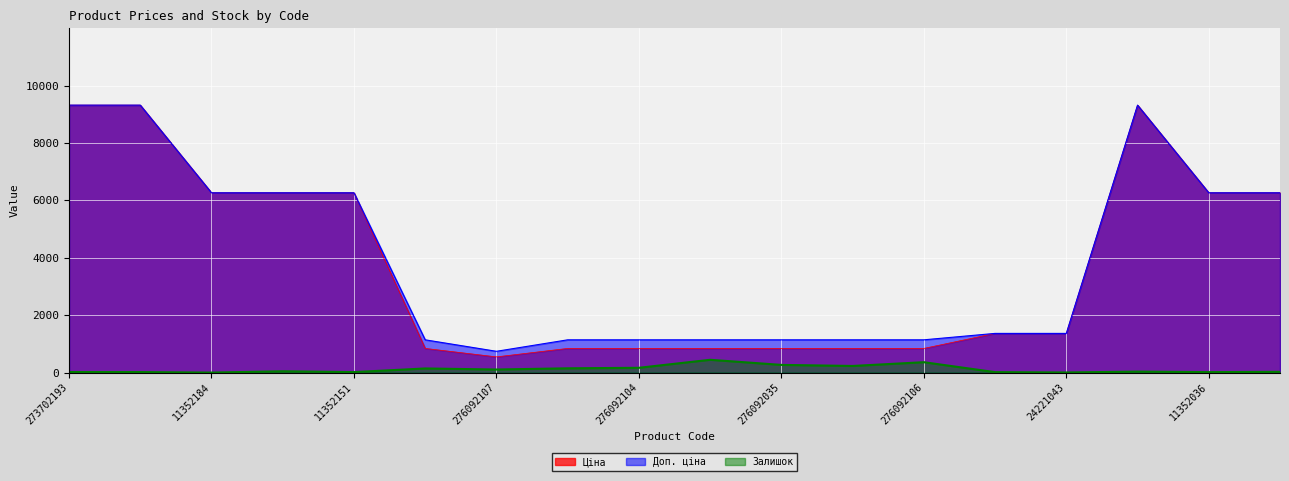

How many series are shown in this chart?

3